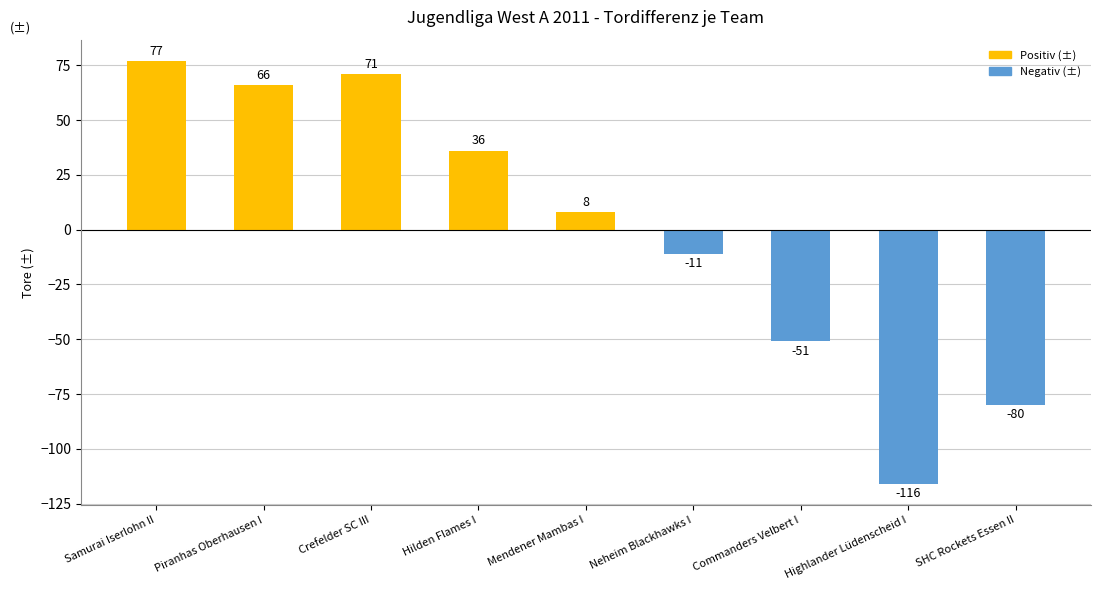

Where does the data first go above 8?

Samurai Iserlohn II